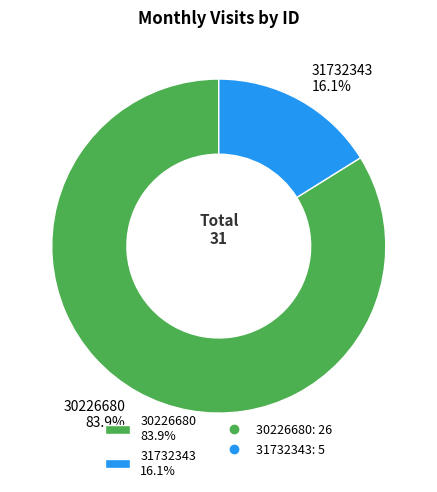

True or false: 30226680 accounts for 84% of the total.

True